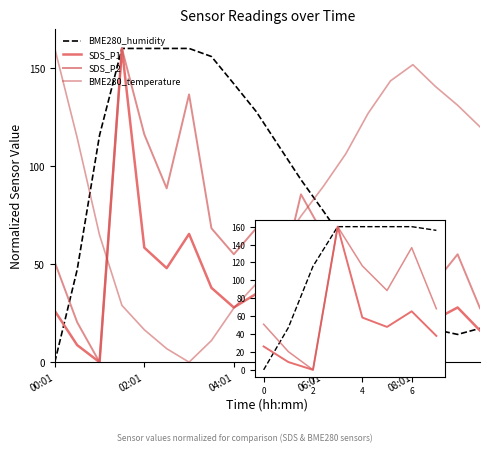

In BME280_temperature, how many points are lower than both neighbors (excluding endpoints)?

1